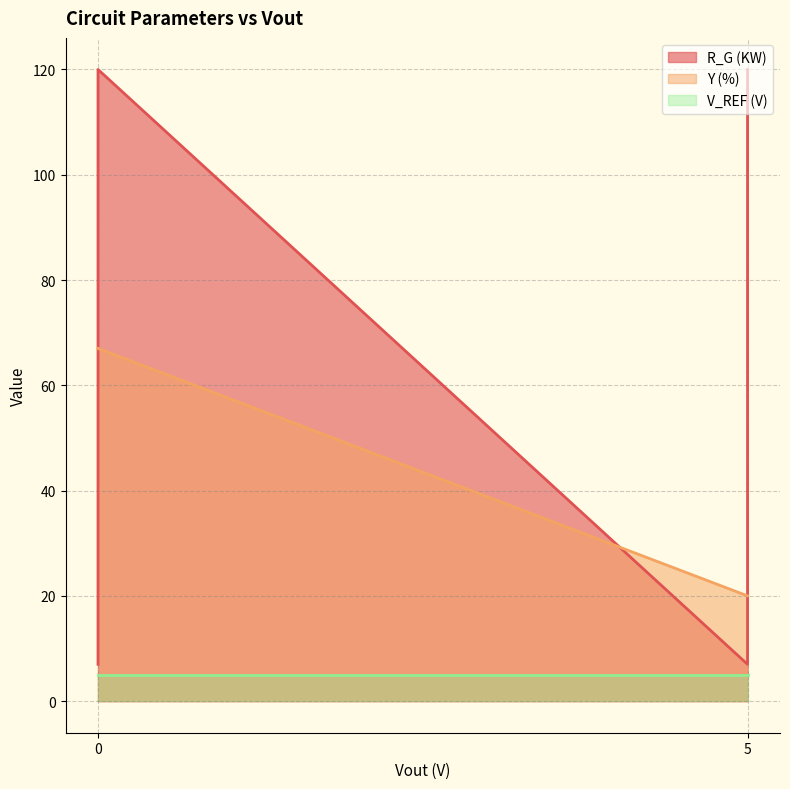

What is the value of the R_G (KW) point at the 5th from the left?

120